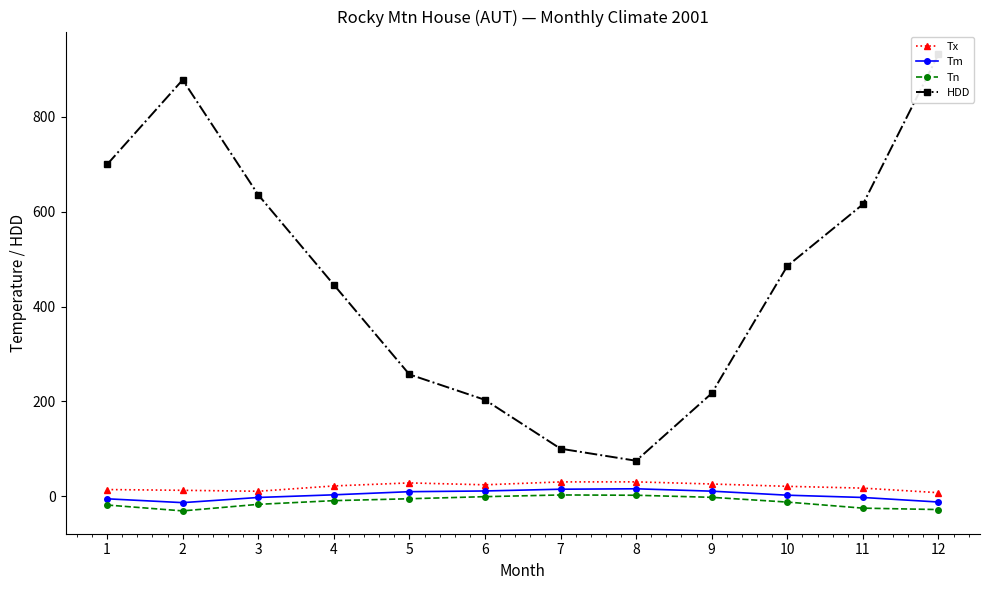

What is the approximate value of Tn at 12?

-28.0